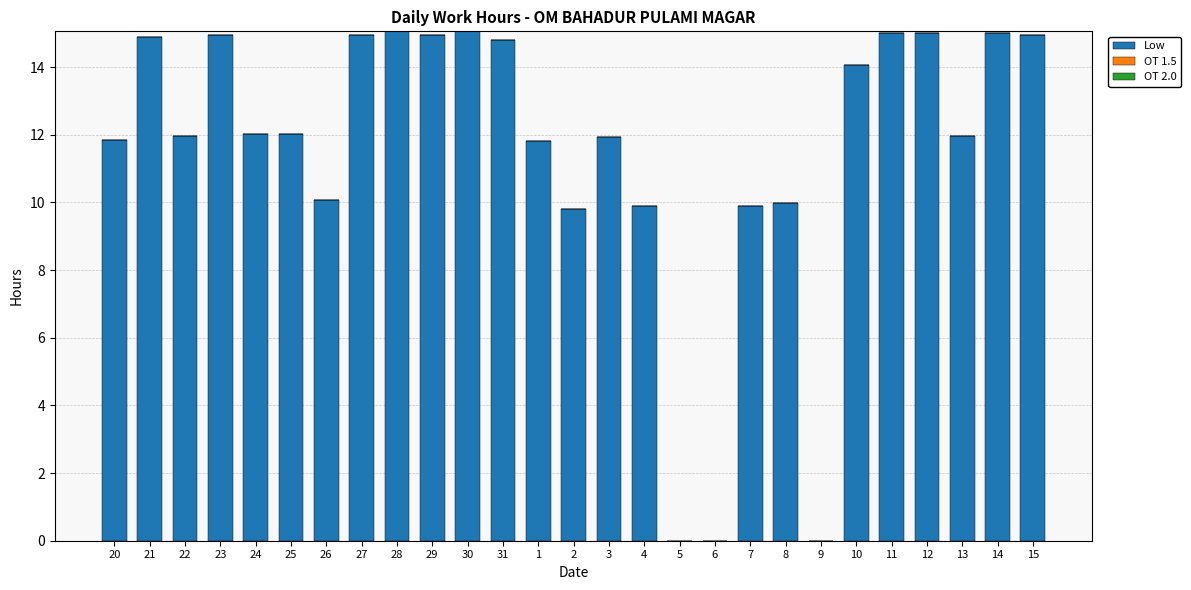

What is the greatest value displayed?

15.1